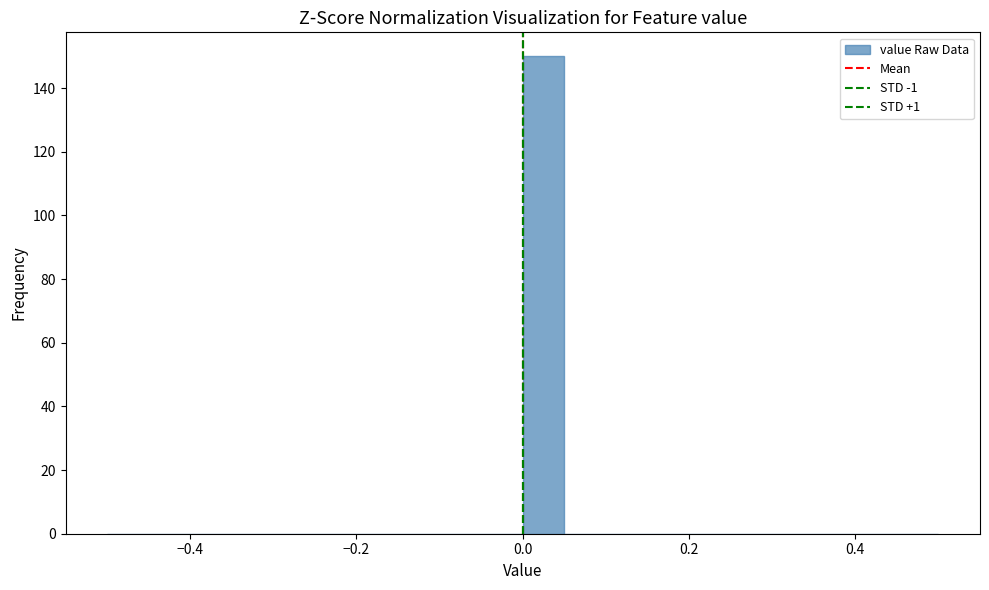

Around what value on the x-axis is the tallest bar? Give the approximate position of its centre, as read against the axis.

0.02